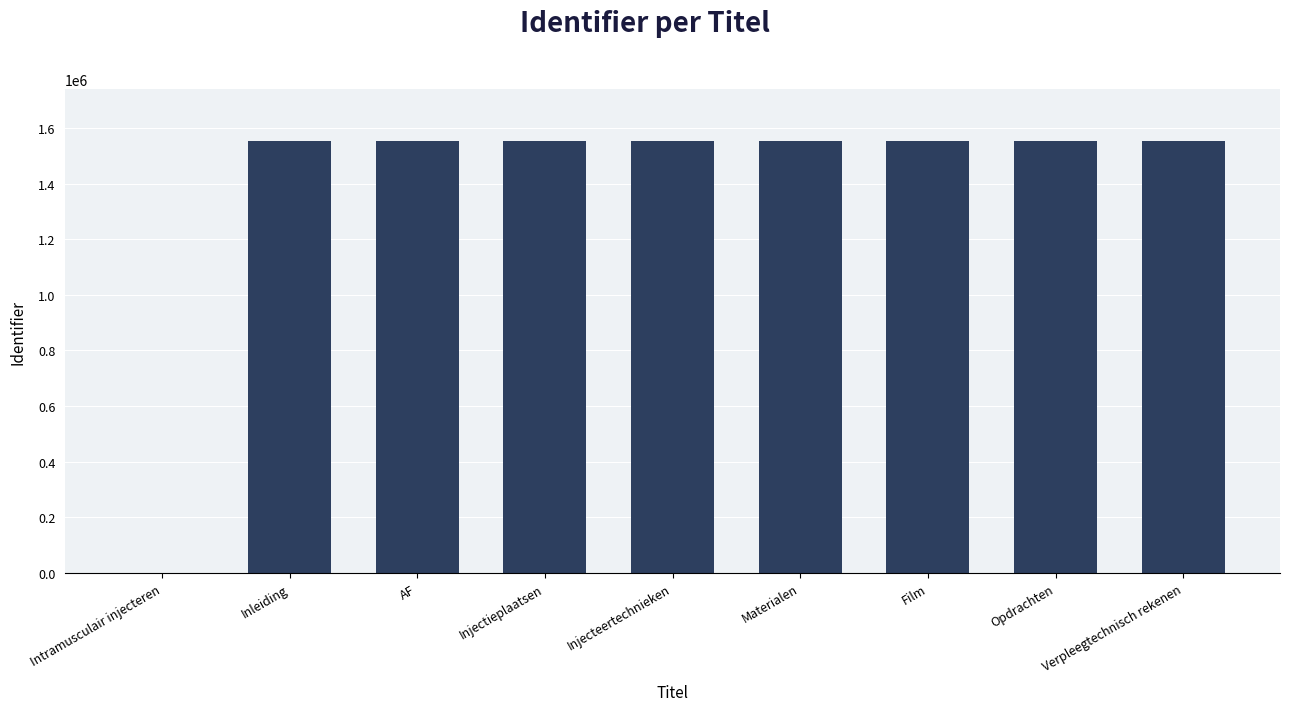

What is the greatest value displayed?

1552969